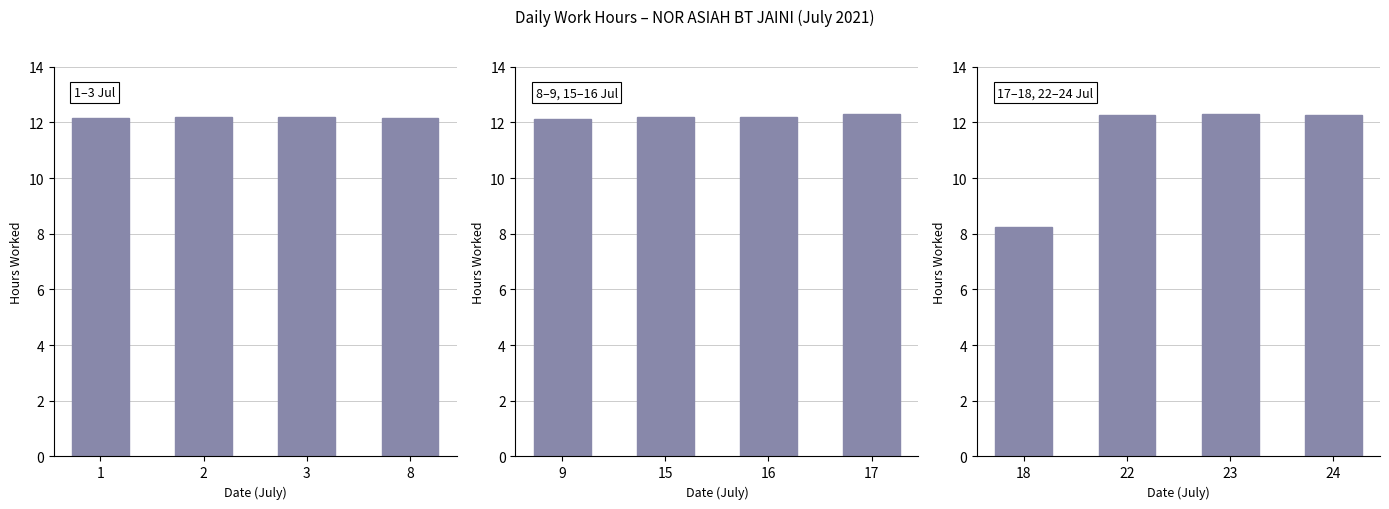

Which has a higher value, 18 or 23?

23